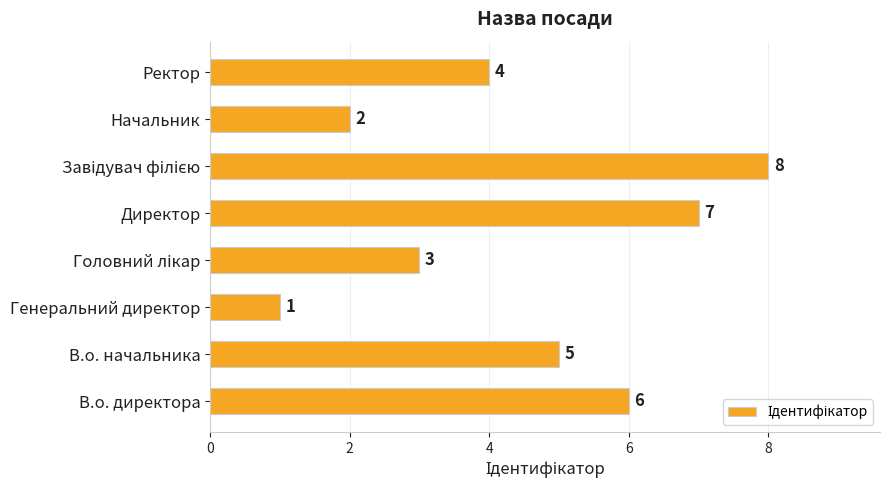

How many bars are there in total?

8